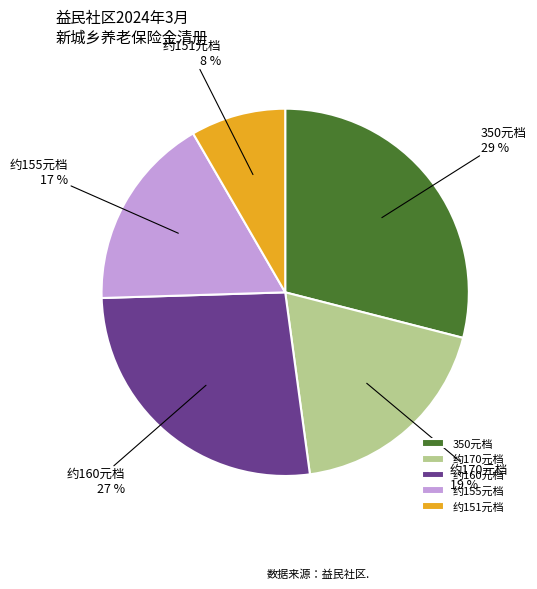

Approximately how many times larger is the value at 约151元档 compared to 约170元档?

0.4